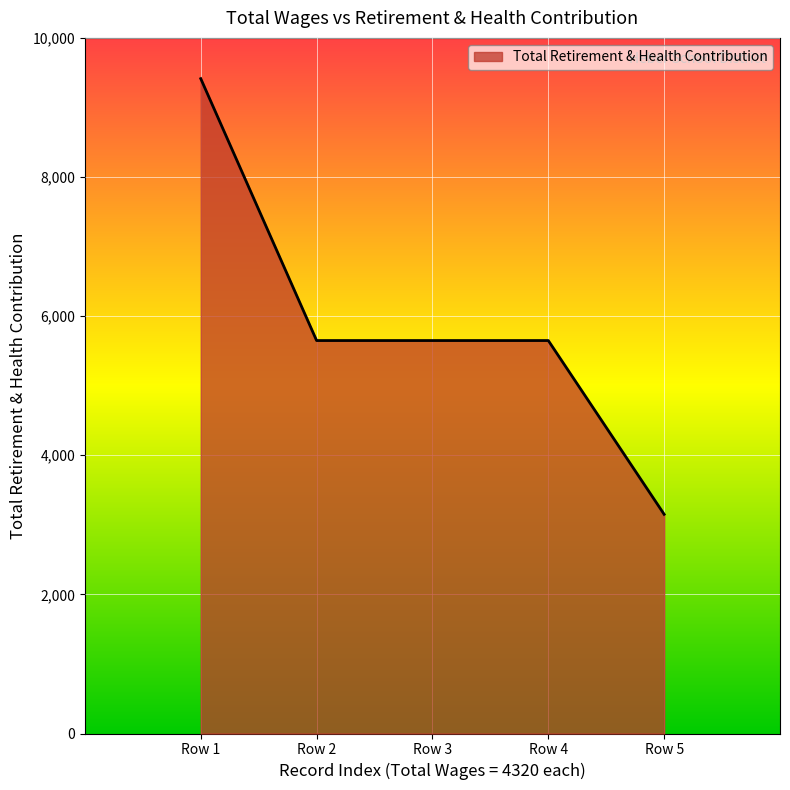

Which category has the lowest value across all series?

Row 5